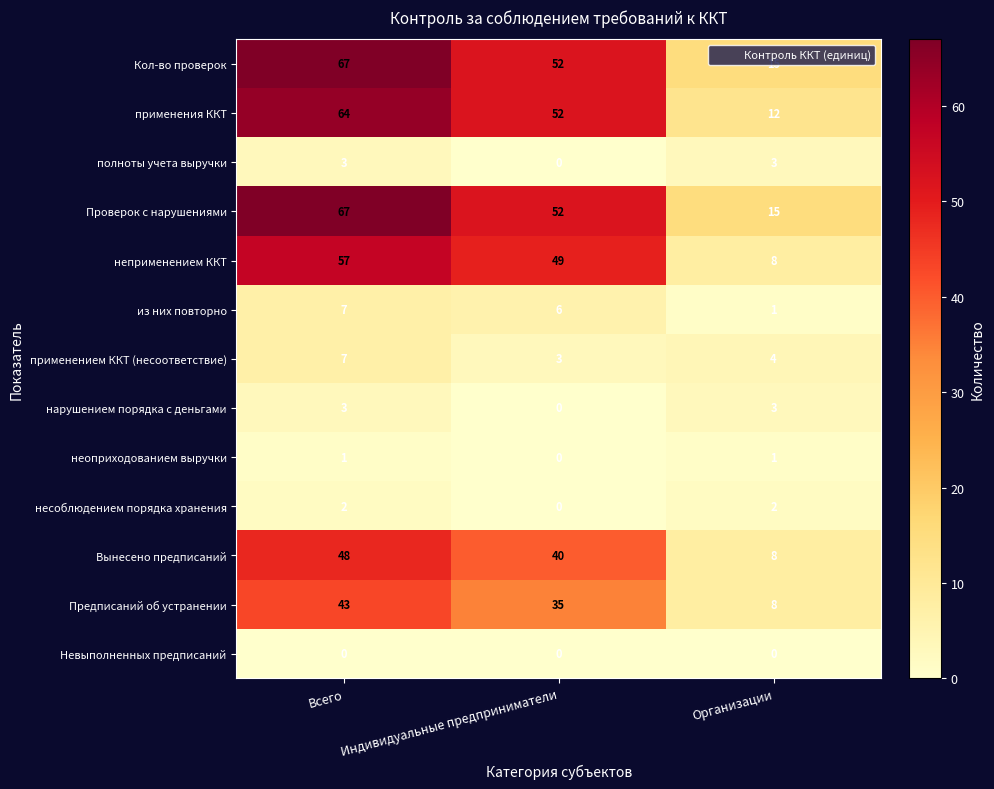

What is the sum of the Кол-во проверок values at Индивидуальные предприниматели and Организации?

67